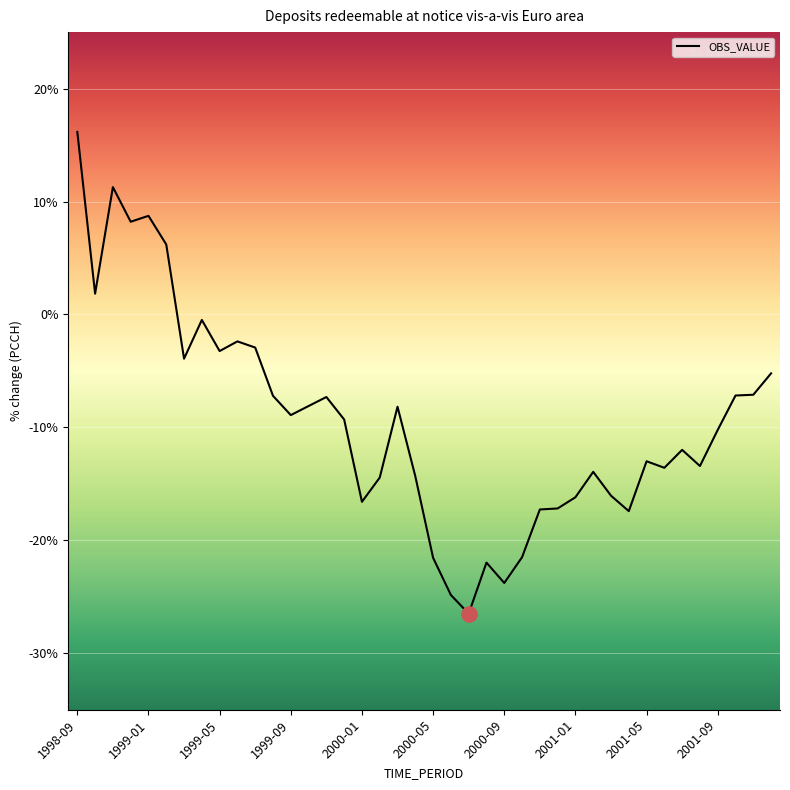

What is the difference between the maximum and minimum values?

42.7